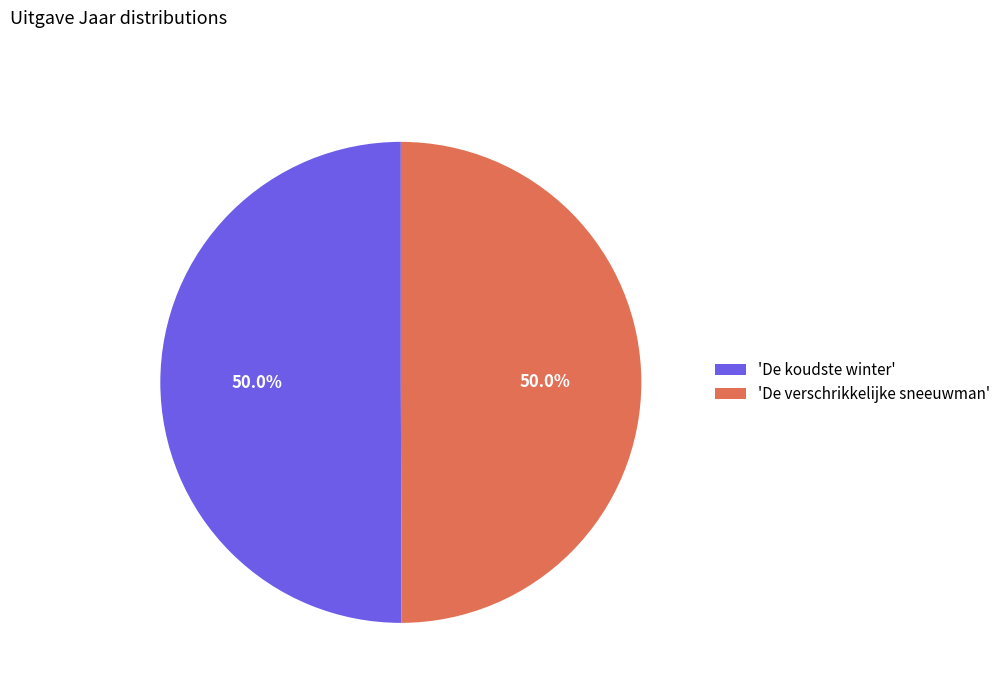

What percentage is NOT represented by 'De koudste winter'?

50.0%